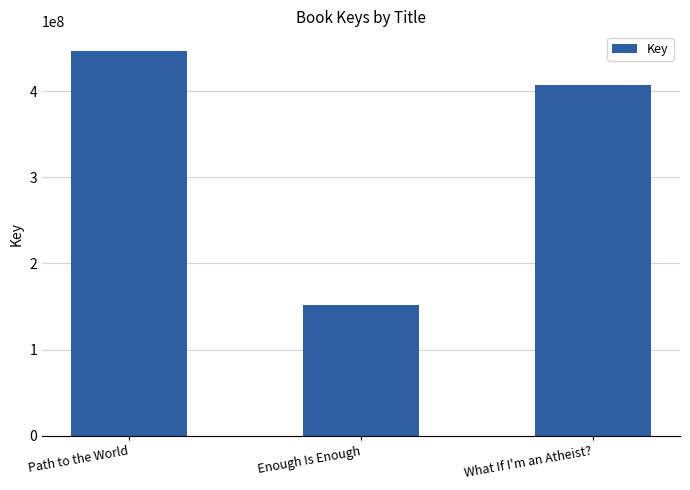

List the labels in order of value, smallest first.

Enough Is Enough, What If I'm an Atheist?, Path to the World